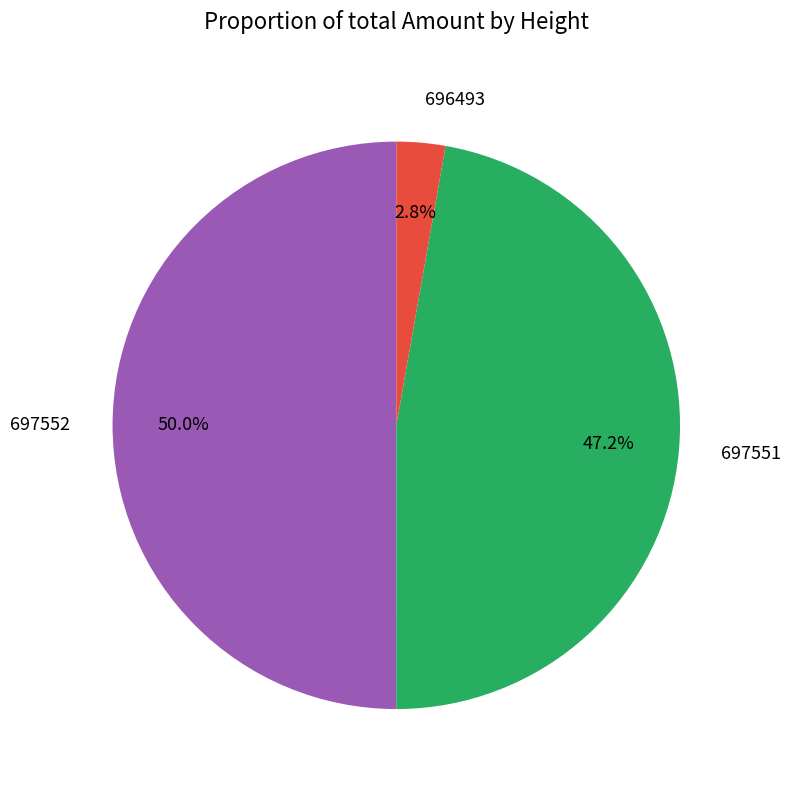

How many segments does this pie chart have?

3